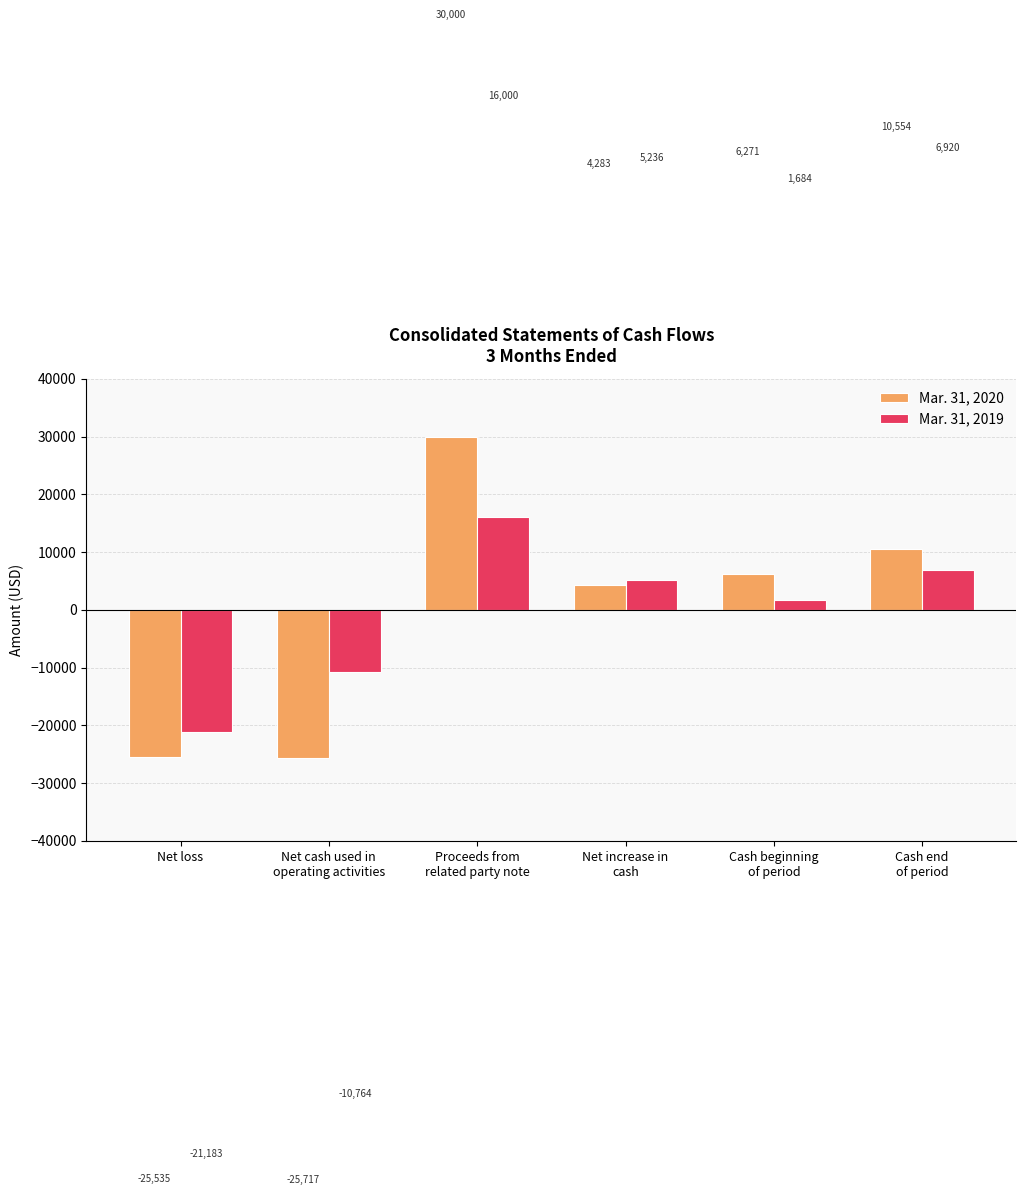

Which series has the widest spread of values?

Mar. 31, 2020